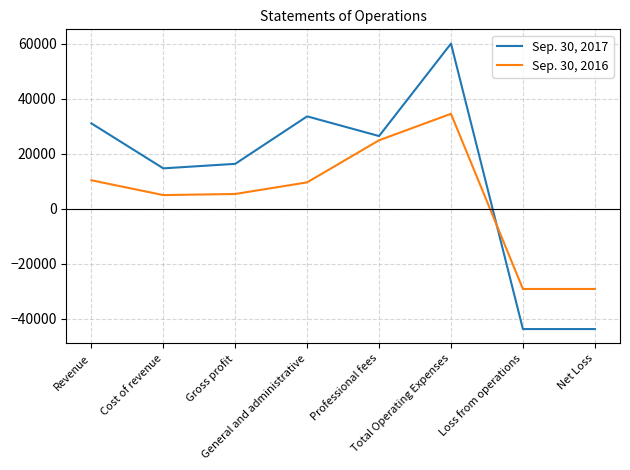

What is the total value across all series at Loss from operations?

-72827